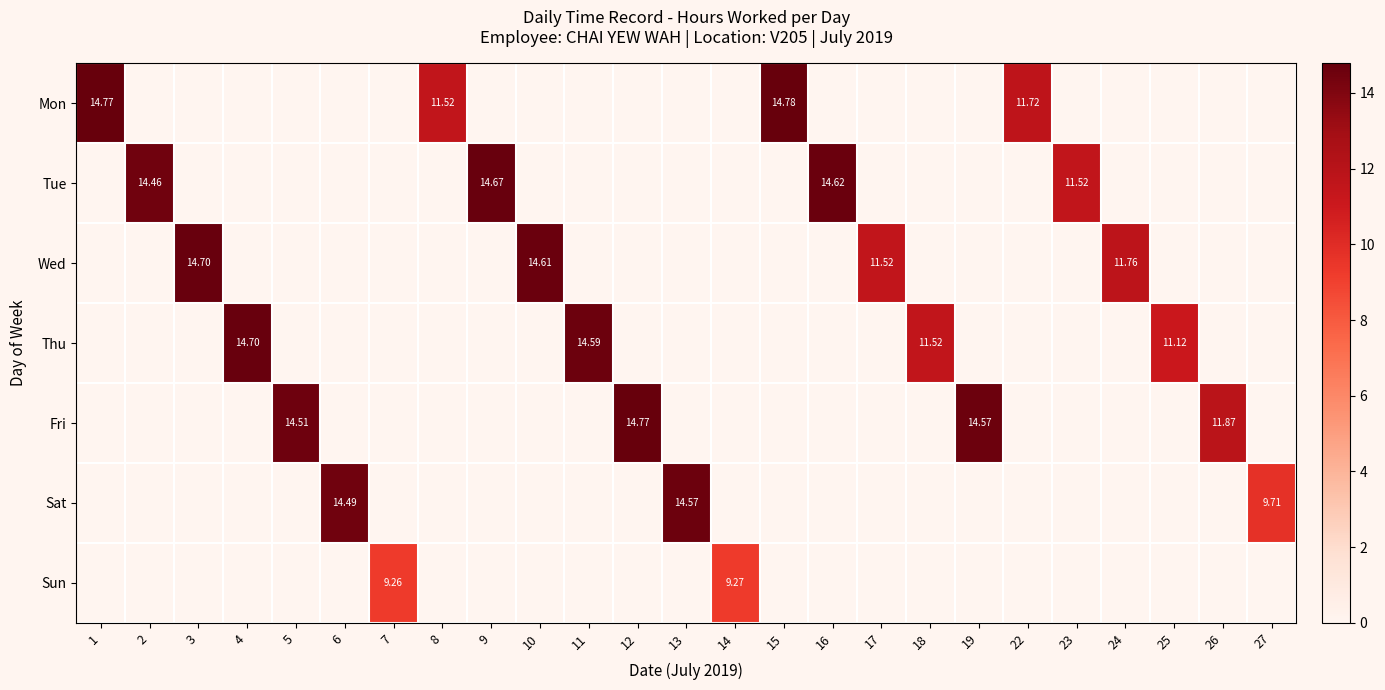

What is the maximum value for Wed?

14.7